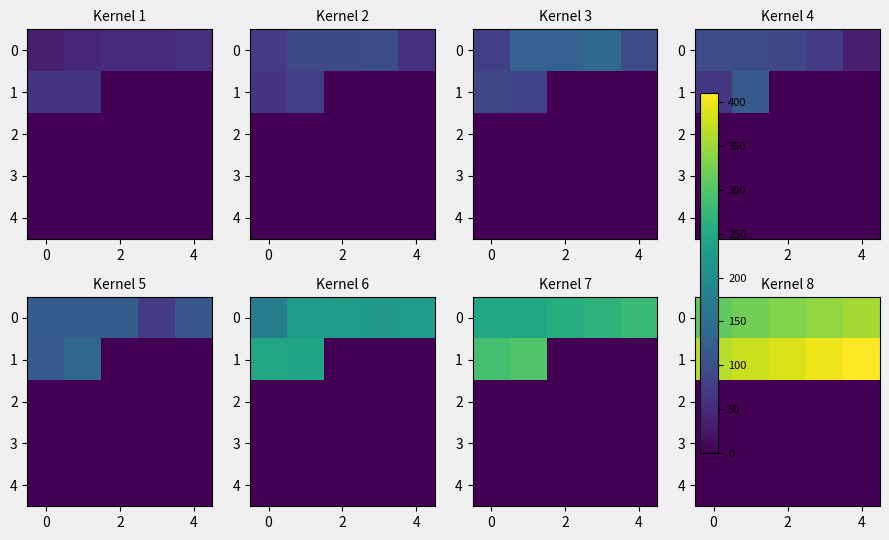

How many values in the 1 series are below 389?

2